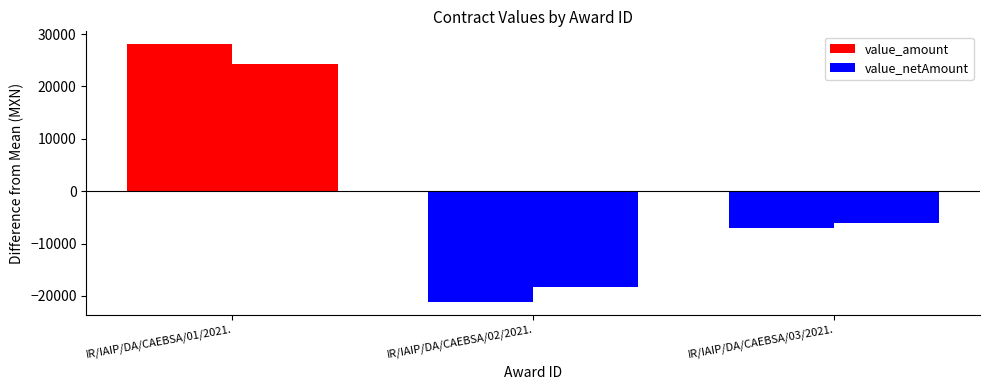

Reading left to right, extract all data points from this chart.

value_amount: 28073.6	-21129.0	-6944.6
value_netAmount: 24201.4	-18214.6	-5986.8